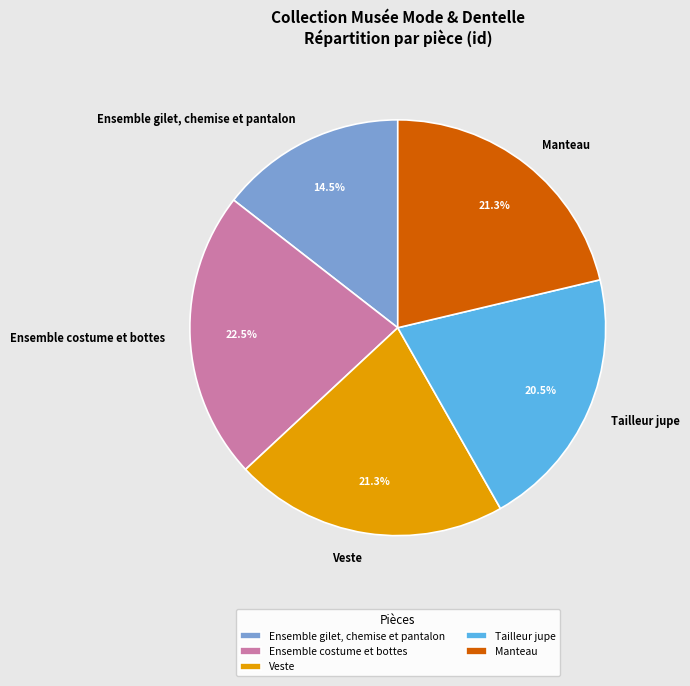

What is the largest slice in the pie chart?

Ensemble costume et bottes